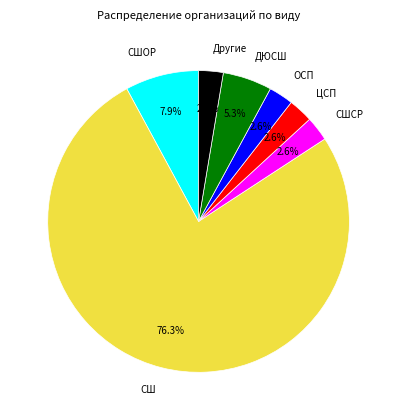

Is ЦСП the majority of the pie?

No